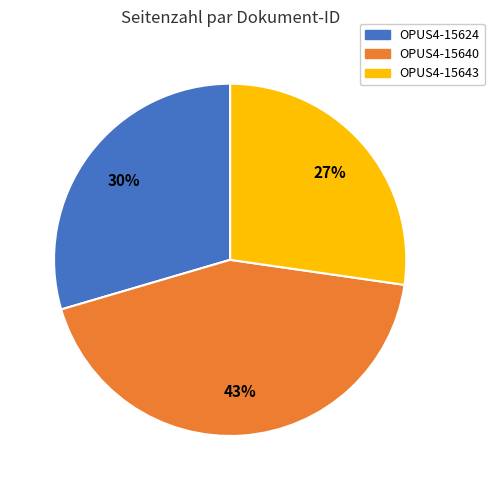

To the nearest percent, what portion does OPUS4-15643 represent?

27%